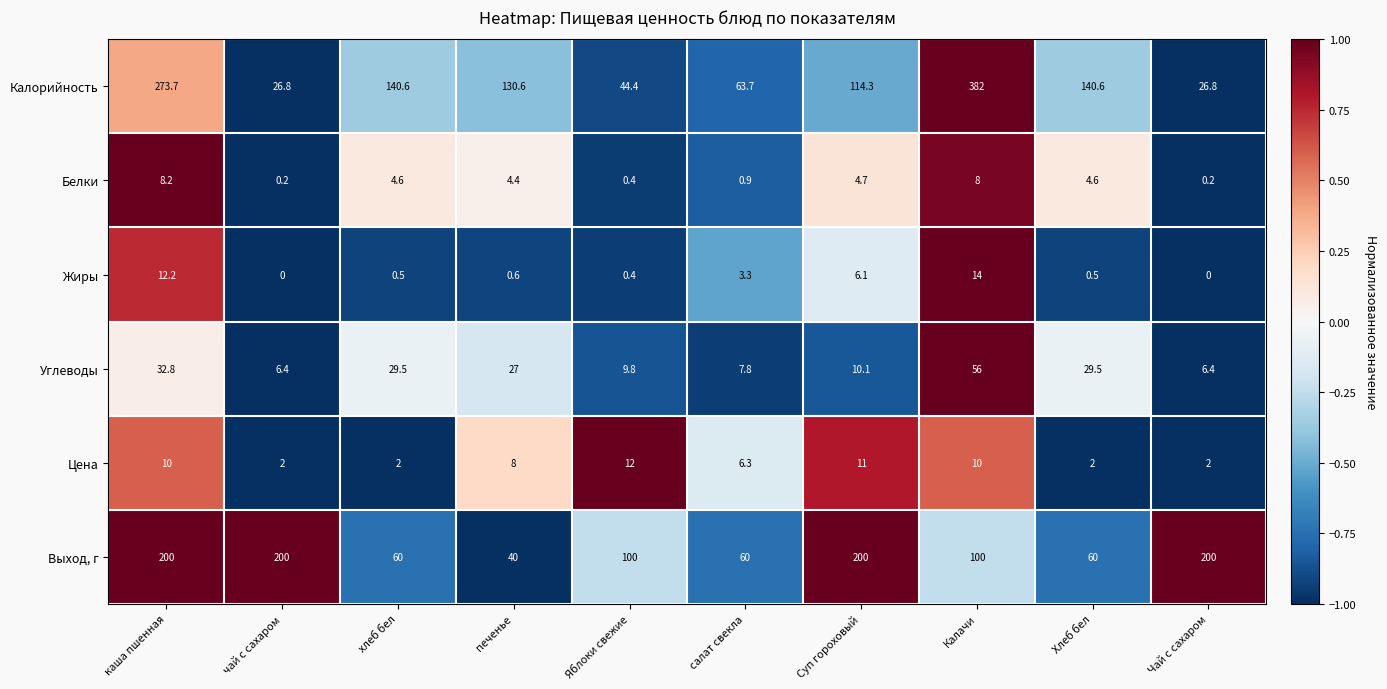

Where does the Белки series first go above 4?

каша пшенная